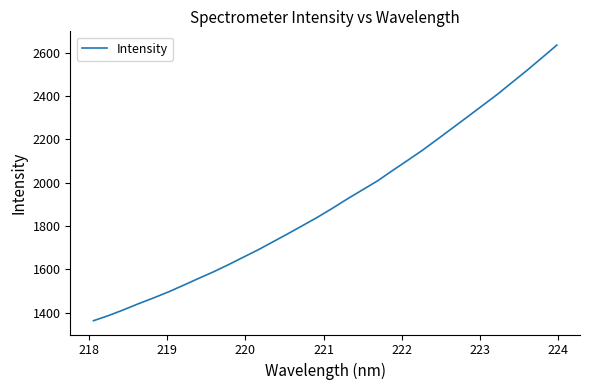

What is the difference between the maximum and minimum values?

1270.7